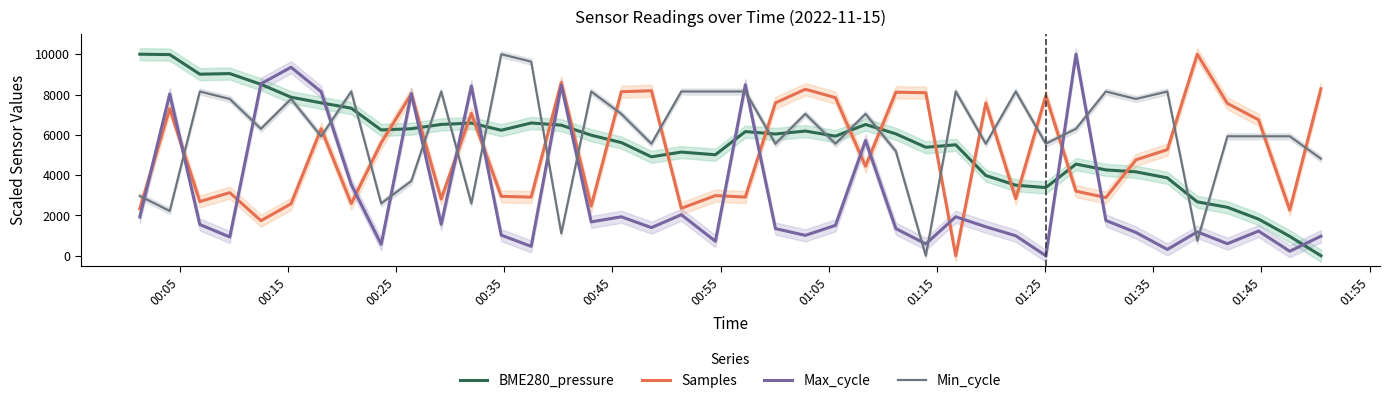

What is the maximum value for Samples?

10000.0